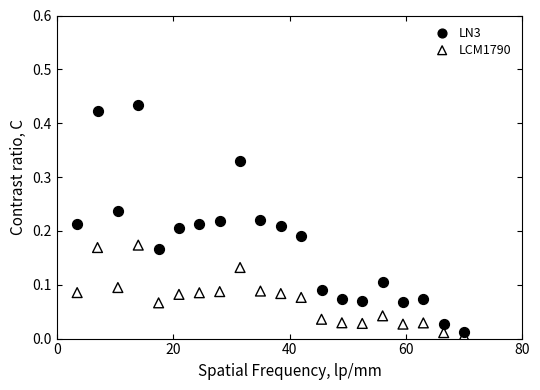

Across all data points, what is the range of X values (max minus min)?

66.5